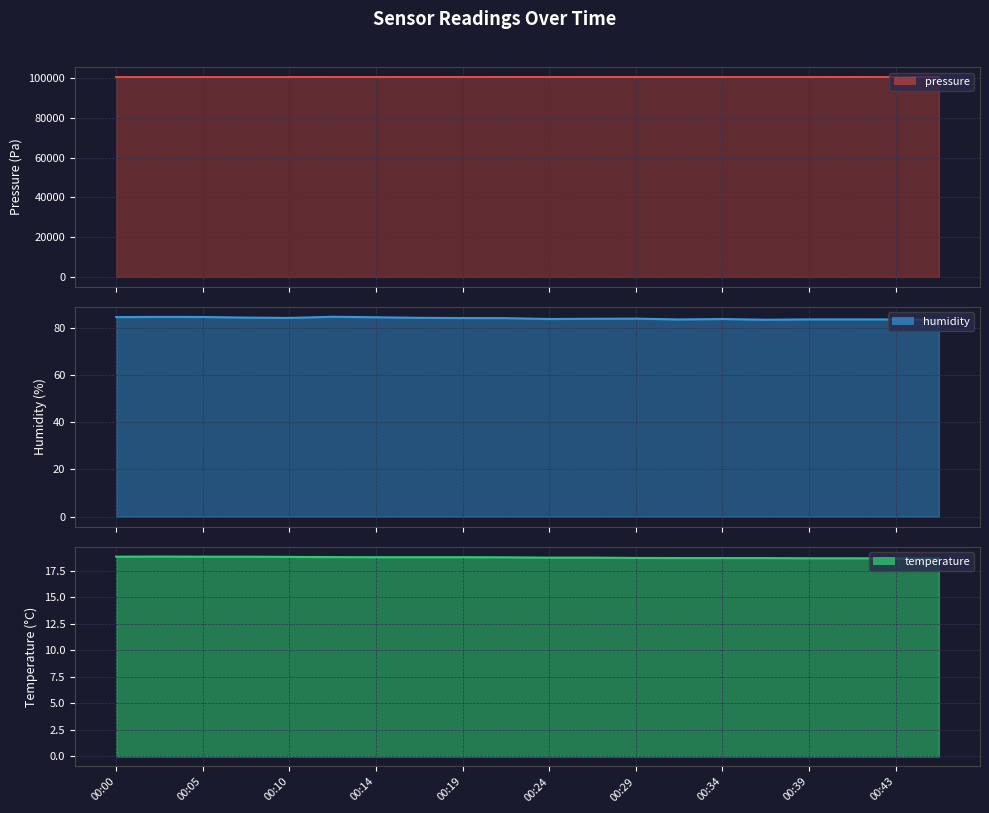

What is the average value of the humidity series?

84.0